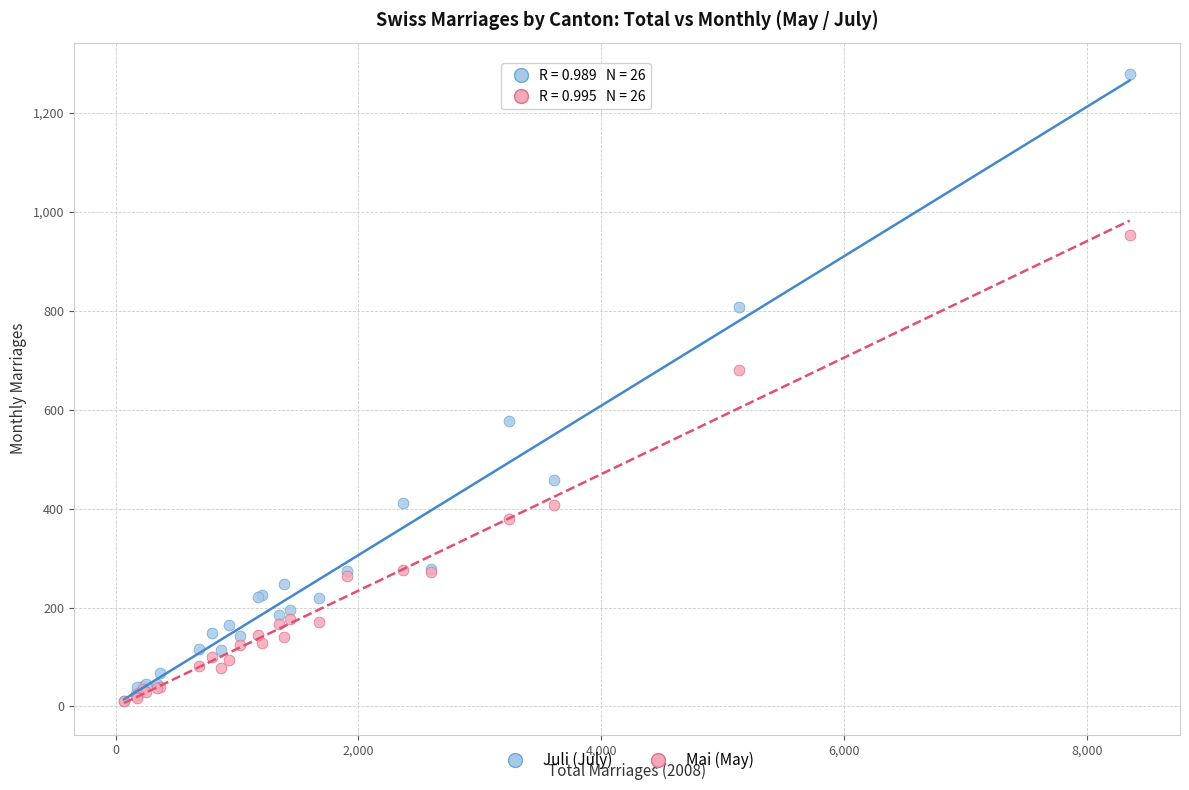

In the Juli (July) series, what Y value is closest to 645?

577